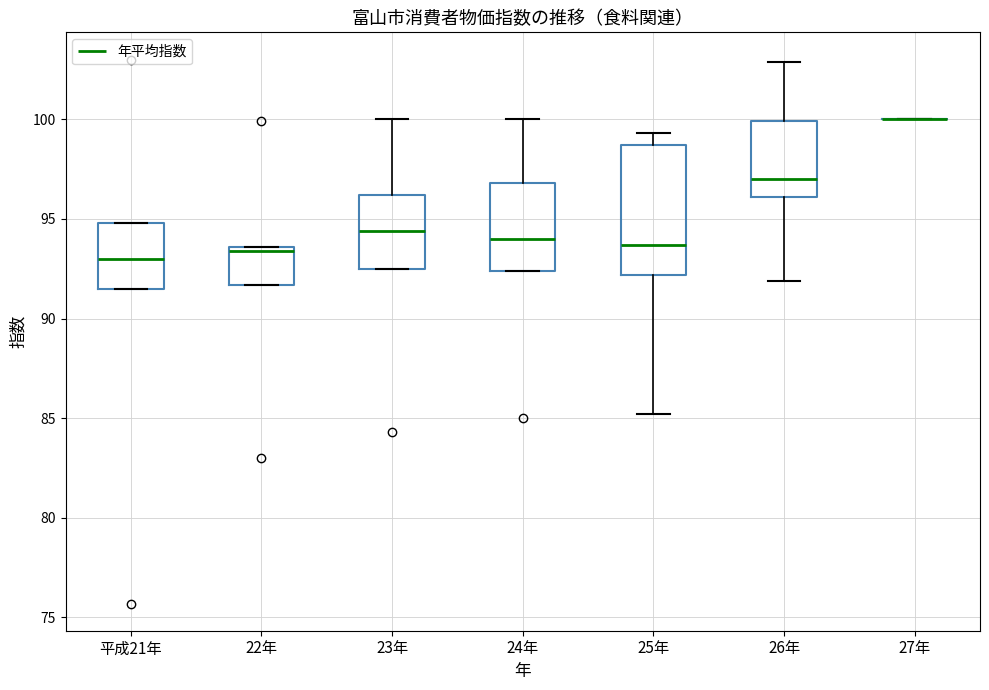

Reading left to right, read every box against the y-axis: the position of its median line, the range the box covers, and the ends of its whiskers. The values are not printed on the chart, so give them approximately, as read against the axis.

平成21年: median 93.0, box 91.5 to 95.0, whiskers 91.5 to 95.0
22年: median 93.5 (just below the box's upper edge), box 91.5 to 93.5, whiskers 91.5 to 93.5
23年: median 94.5, box 92.5 to 96.0, whiskers 92.5 to 100.0
24年: median 94.0, box 92.5 to 97.0, whiskers 92.5 to 100.0
25年: median 93.5, box 92.0 to 98.5, whiskers 85.0 to 99.5
26年: median 97.0, box 96.0 to 100.0, whiskers 92.0 to 103.0
27年: box collapsed to a line at 100.0, whiskers 100.0 to 100.0